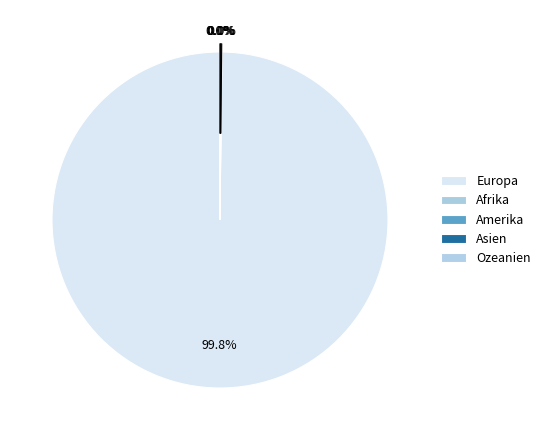

Do Afrika and Europa together represent more than half of the pie?

Yes